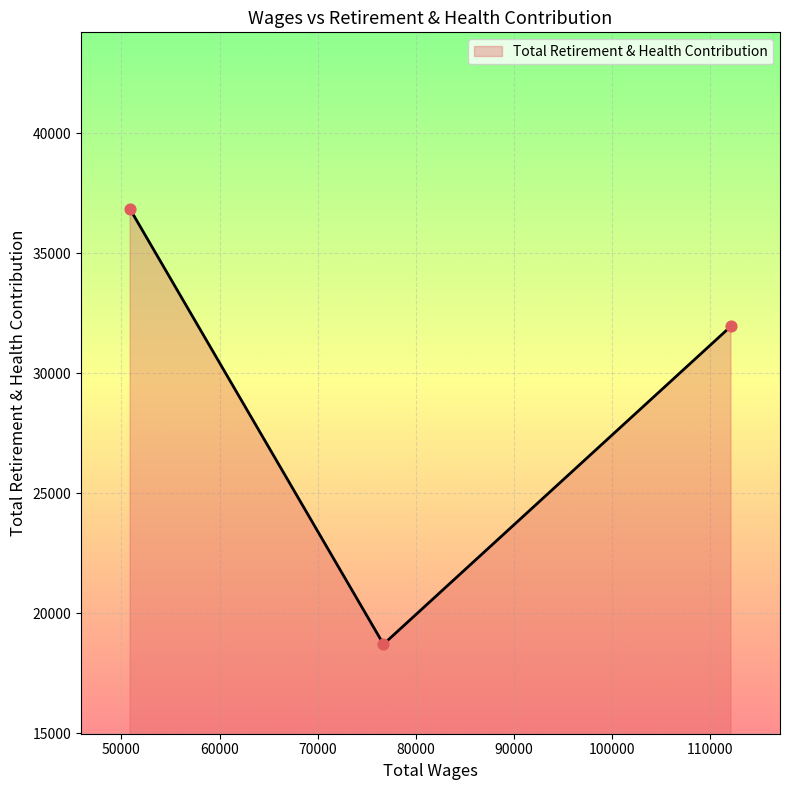

What is the change in value from 76723.0 to 112160.0?

+13254